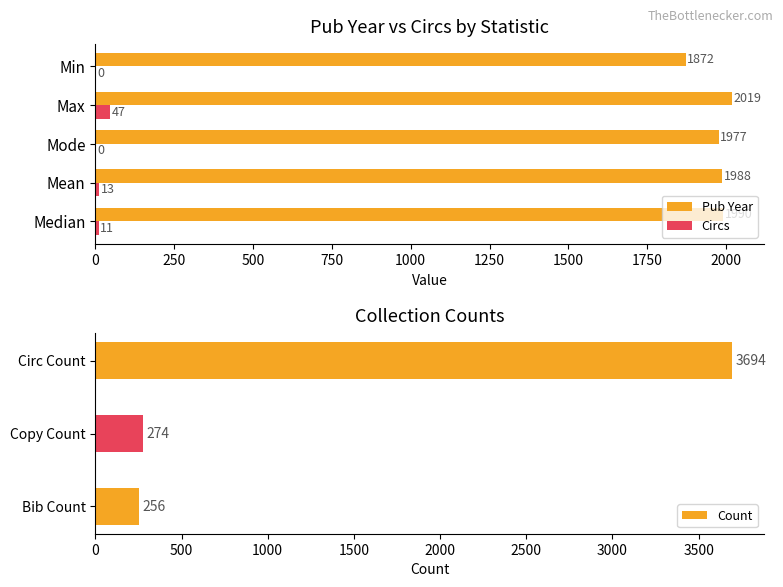

Which has a higher value, Pub Year or Circs?

Pub Year